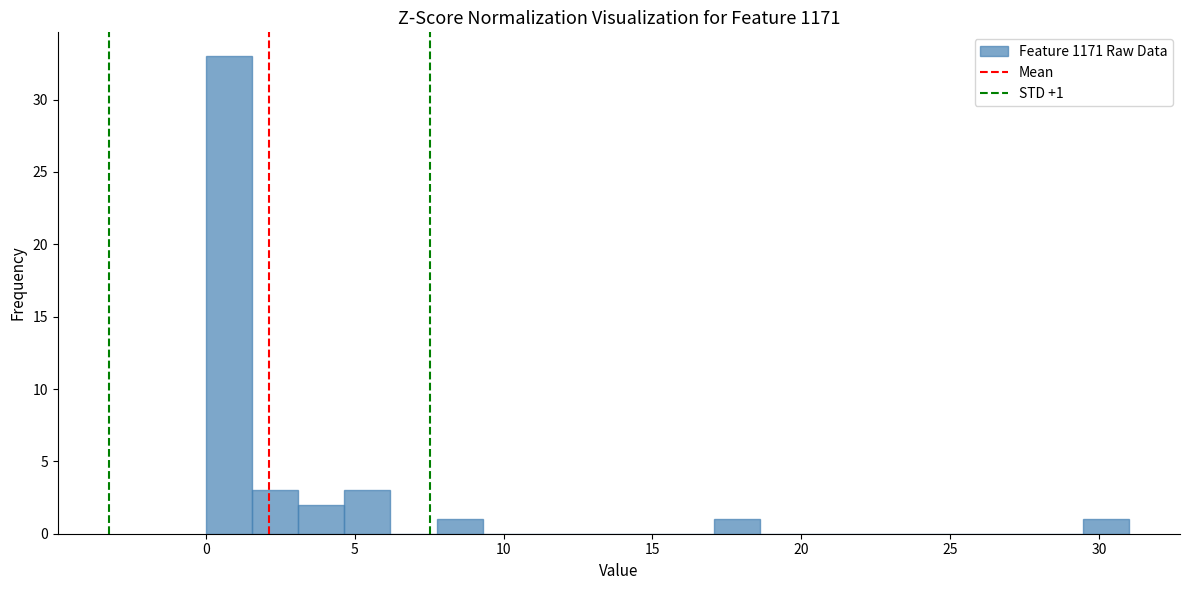

Read against the x-axis, roughly where is the centre of the tallest bar?

1.0